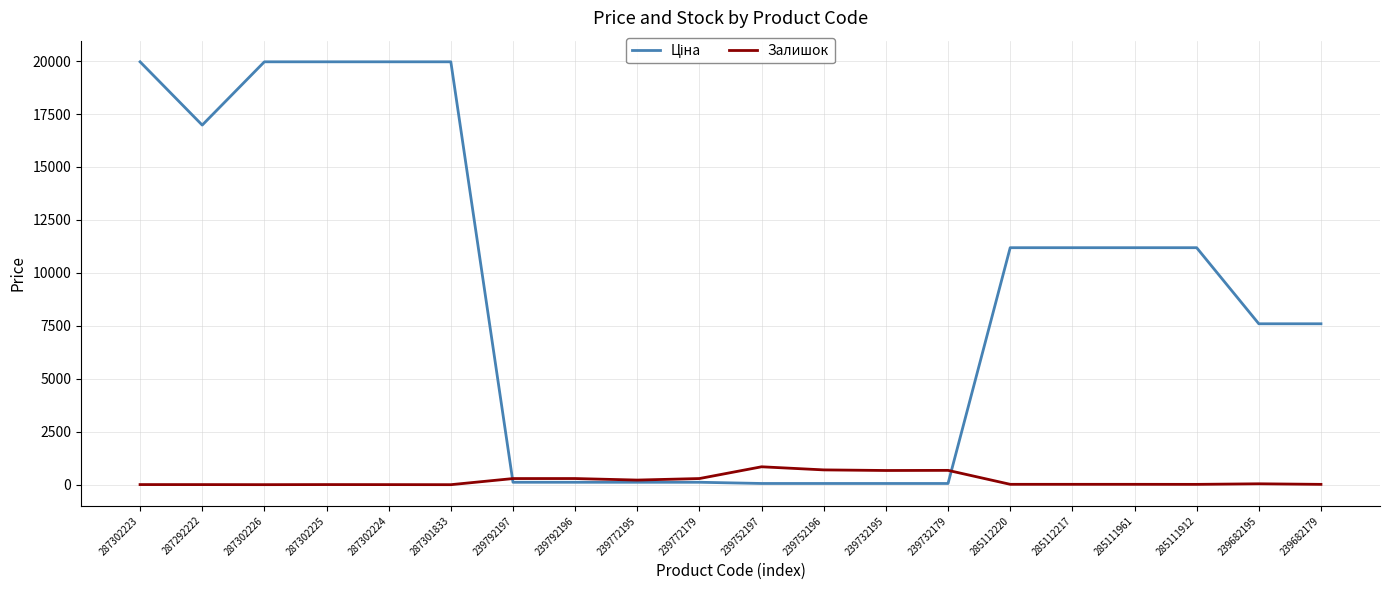

The Залишок series shows 290.0 at 239792196. True or false?

True